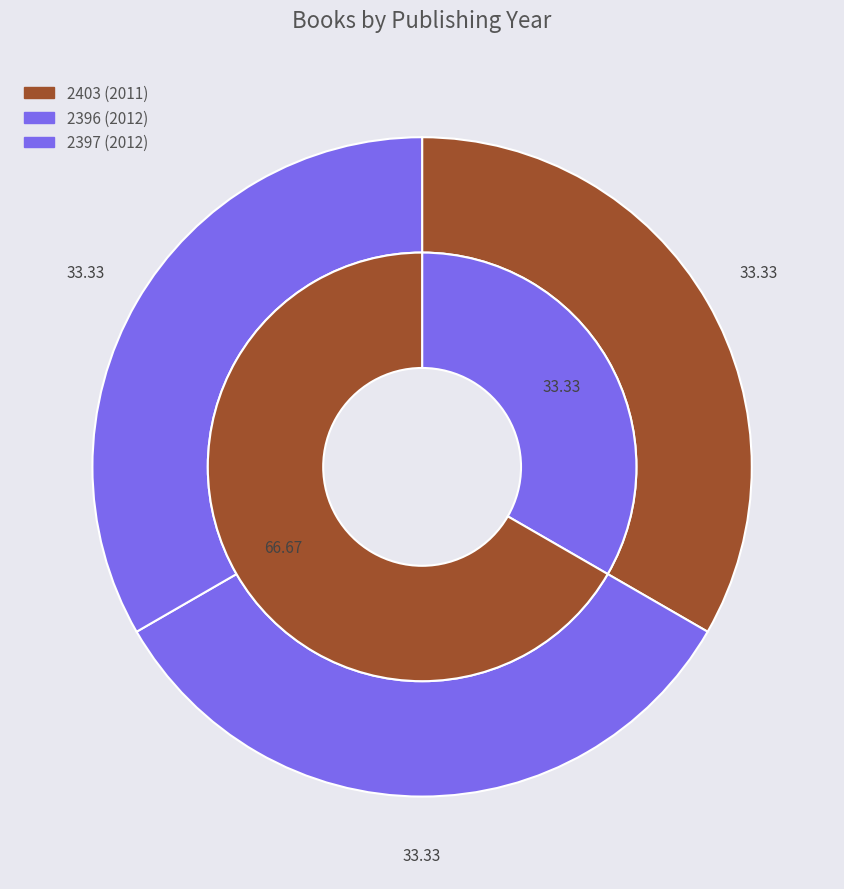

Is 2397 the majority of the pie?

No